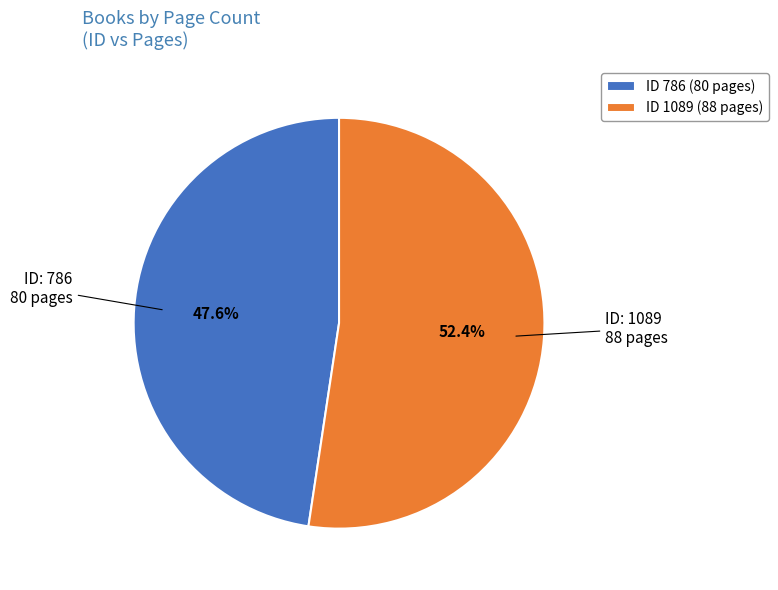

How much of the chart is everything except ID 786 (80 pages)?

52.4%